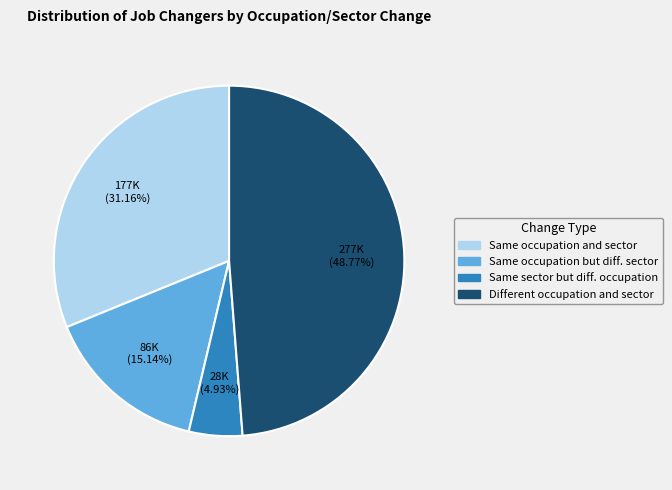

Does Same occupation and sector account for over 50% of the chart?

No